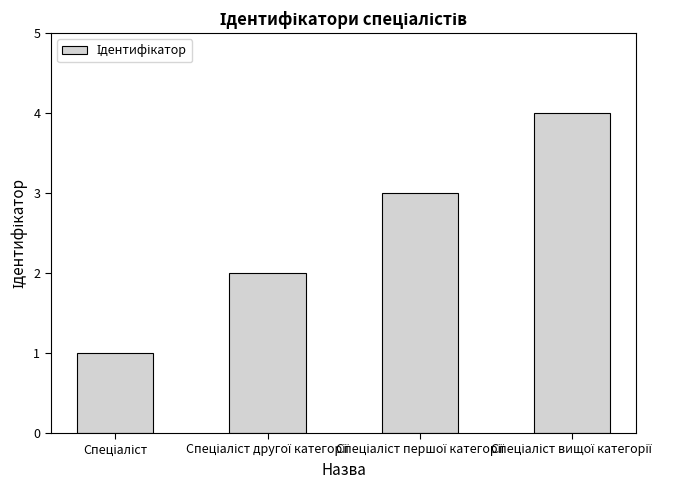

What is the sum of all values?

10